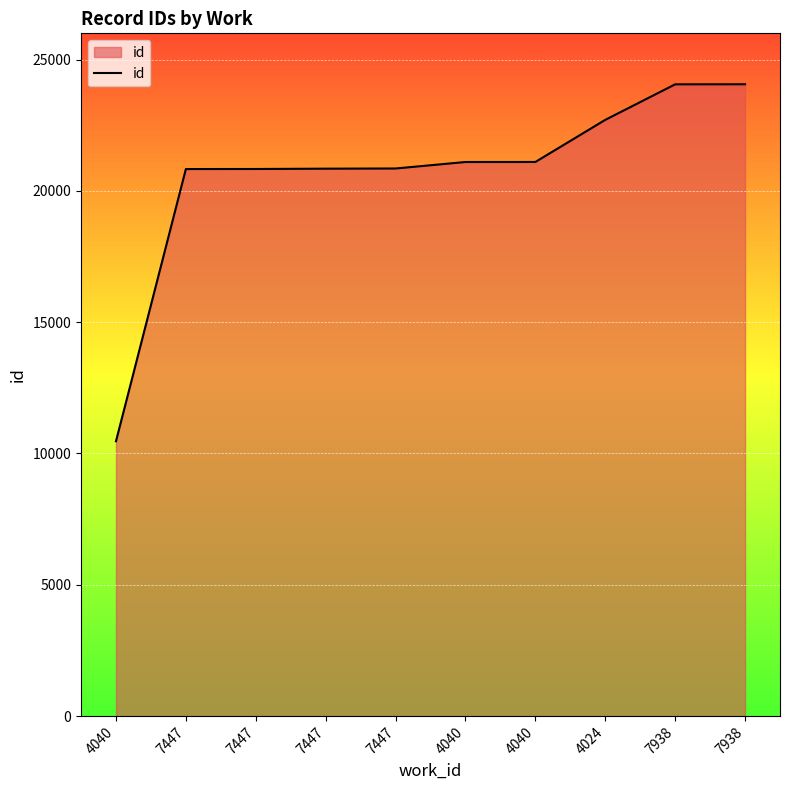

Approximately how many times larger is the value at 7447 compared to 7447?

1.0